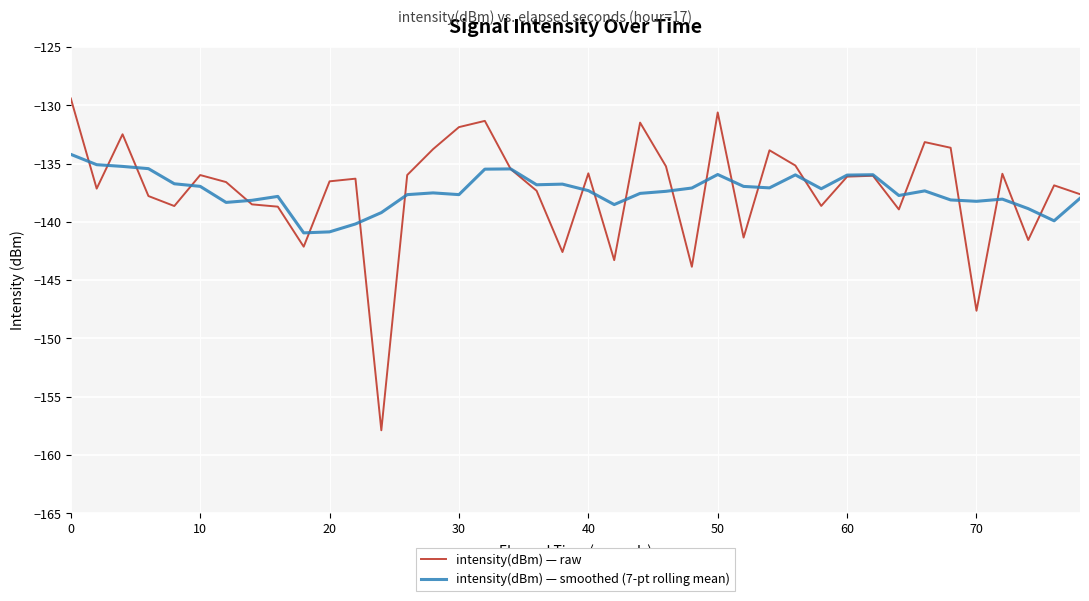

What is the highest value of the intensity(dBm) — smoothed (7-pt rolling mean) series?

-134.2